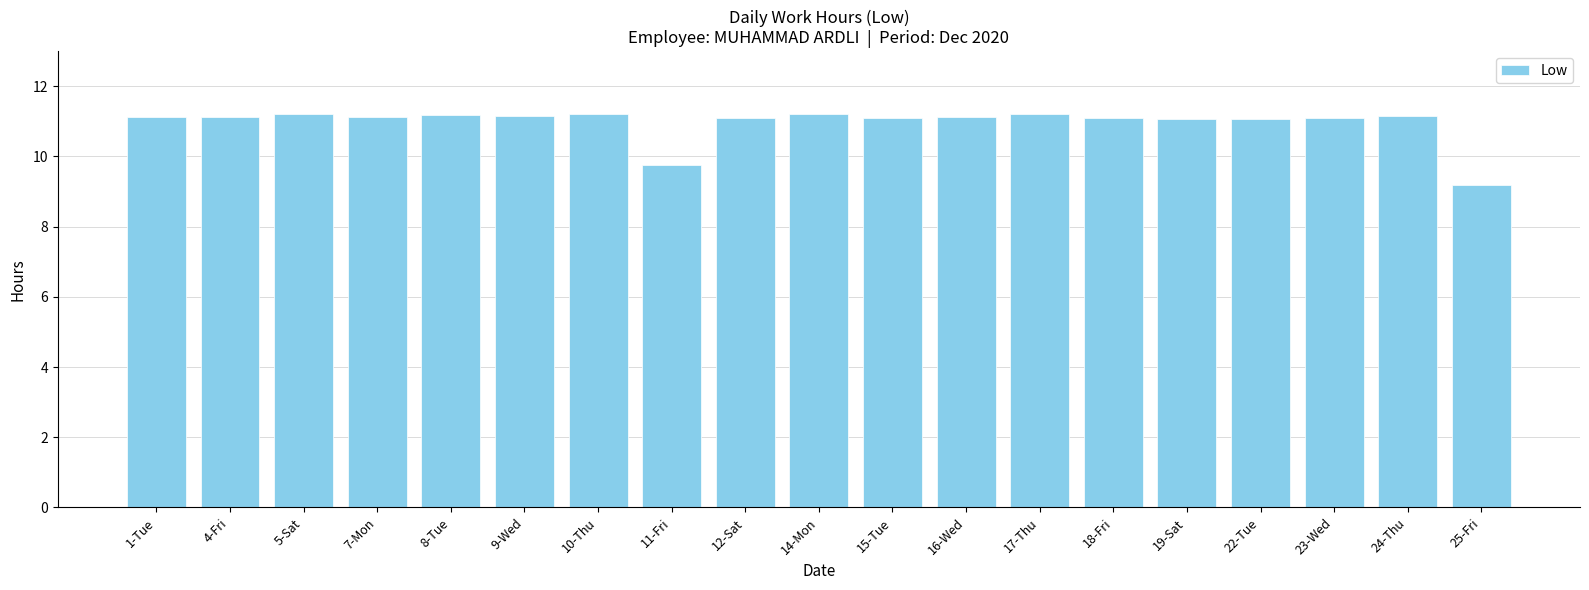

The value at 15-Tue is 2.5. True or false?

False